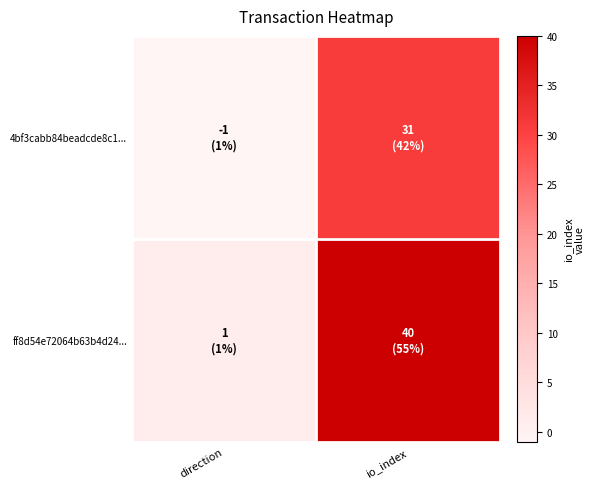

Reading left to right, extract all data points from this chart.

4bf3cabb84beadcde8c1...: direction=-1	io_index=31
ff8d54e72064b63b4d24...: direction=1	io_index=40